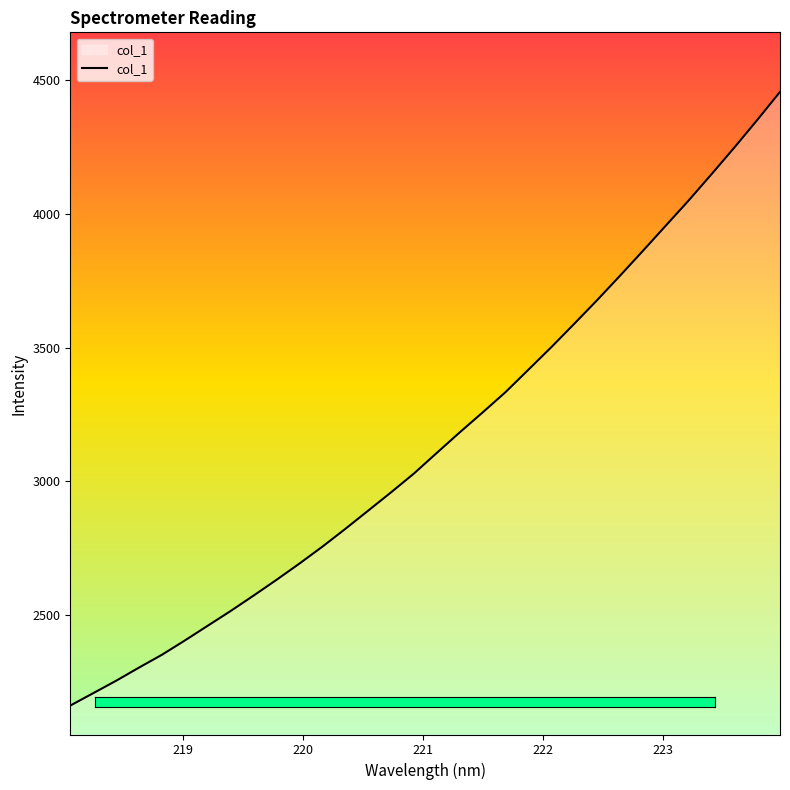

What is the difference between the maximum and minimum values?

2293.0